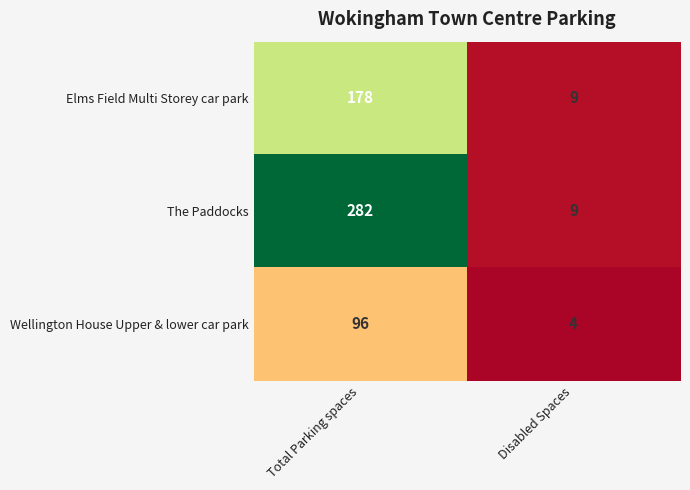

What is the sum of the The Paddocks values at Disabled Spaces and Total Parking spaces?

291